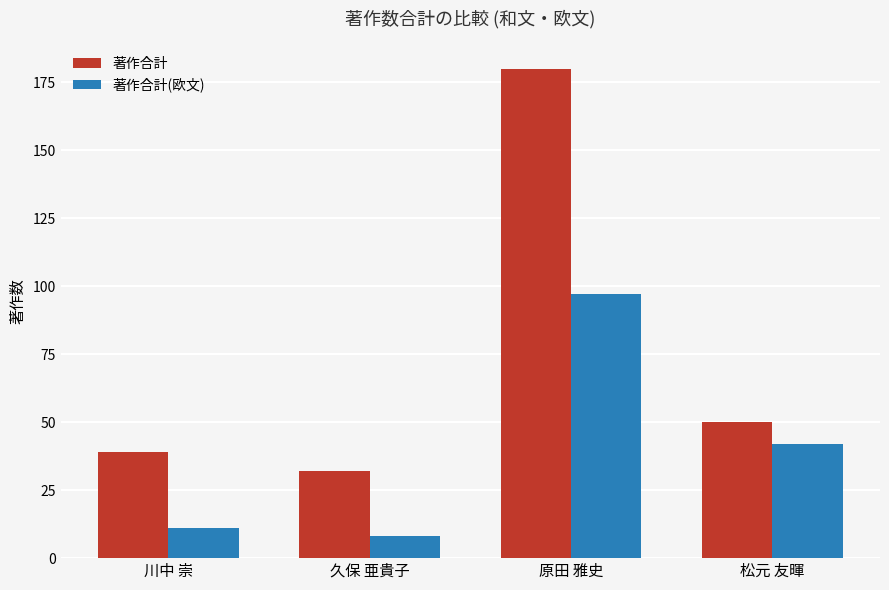

What is the highest value of the 著作合計(欧文) series?

97